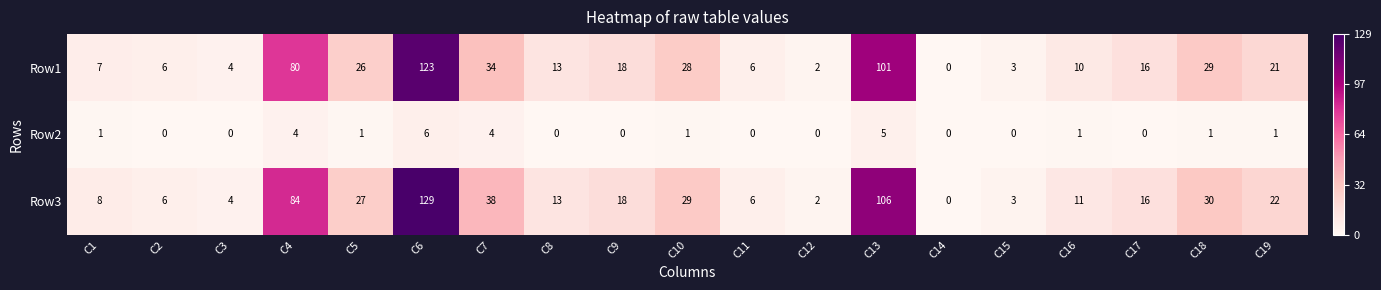

The value of Row1 at C5 is 37. True or false?

False